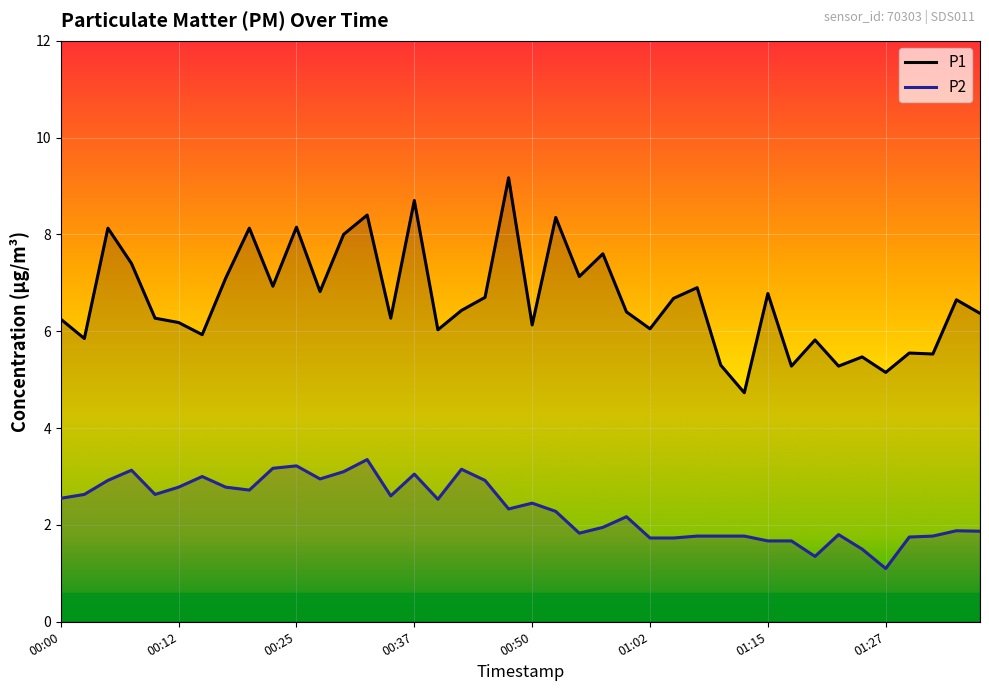

The P1 series shows 9.2 at 19. True or false?

True